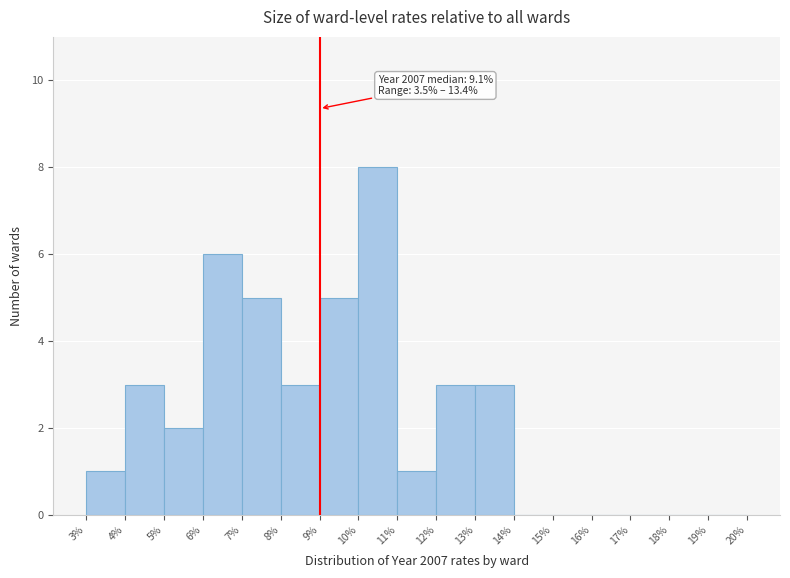

Over which range of the x-axis is the bar tallest?

10% to 11%